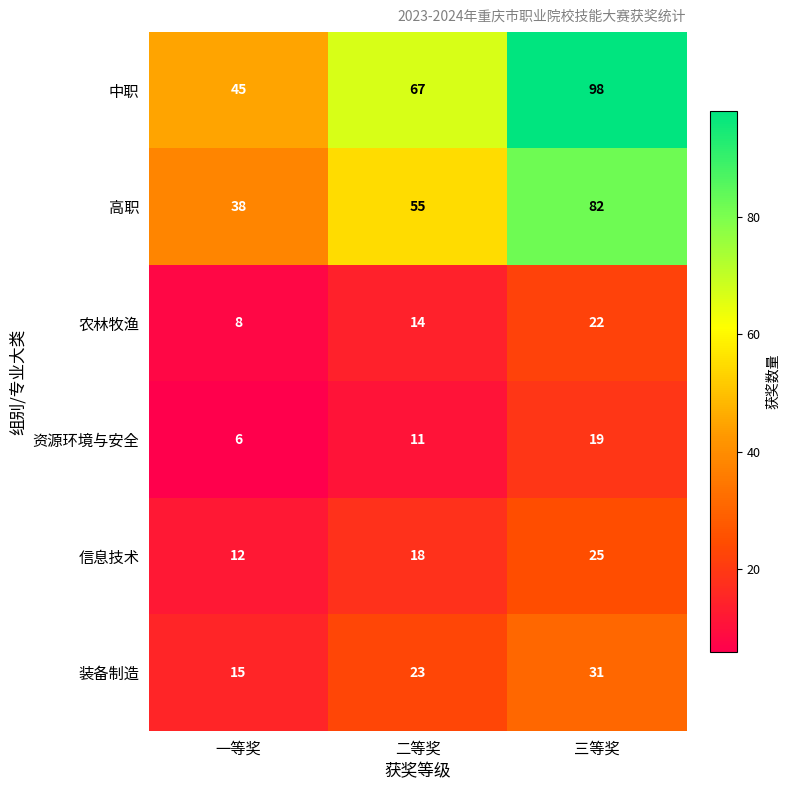

Reading left to right, transcribe all the data shown in this chart.

中职: 一等奖=45	二等奖=67	三等奖=98
高职: 一等奖=38	二等奖=55	三等奖=82
农林牧渔: 一等奖=8	二等奖=14	三等奖=22
资源环境与安全: 一等奖=6	二等奖=11	三等奖=19
信息技术: 一等奖=12	二等奖=18	三等奖=25
装备制造: 一等奖=15	二等奖=23	三等奖=31